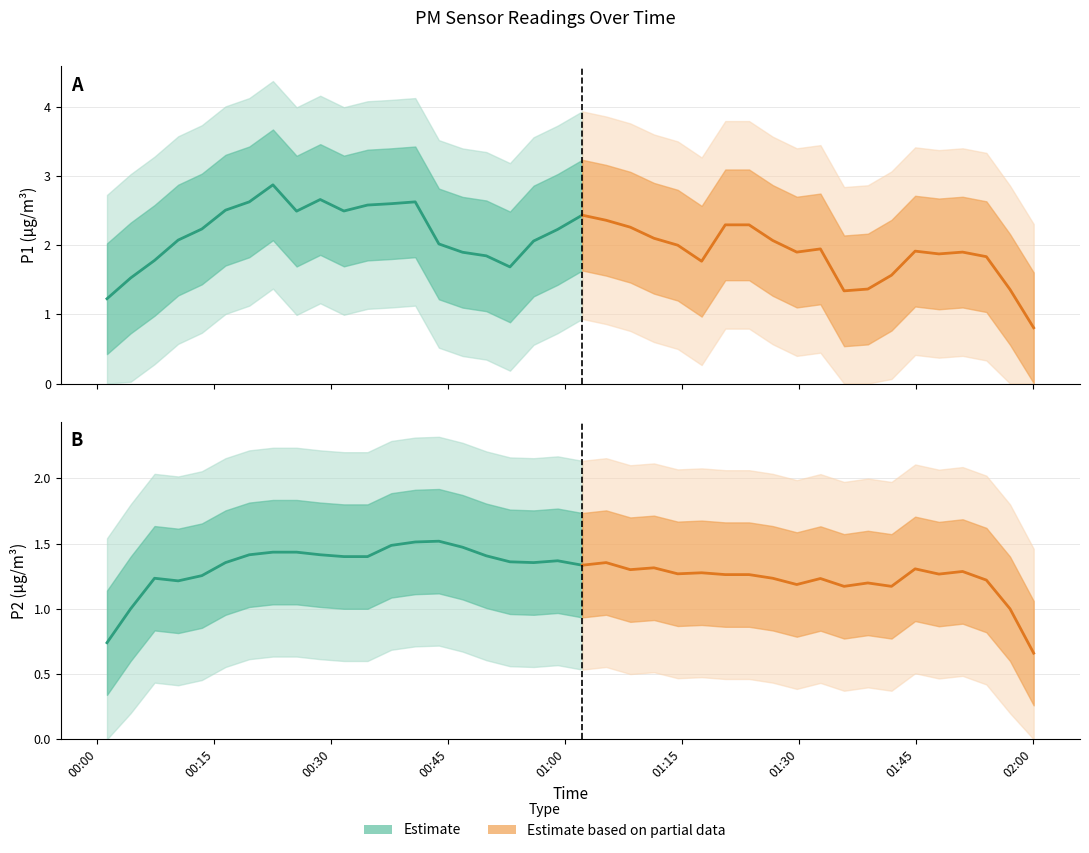

List the series in order of their overall mean, highest first.

P1, P2